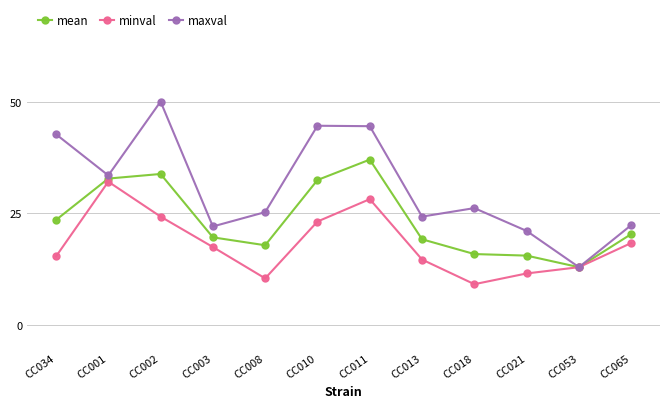

Which series has the largest range (max minus min)?

maxval